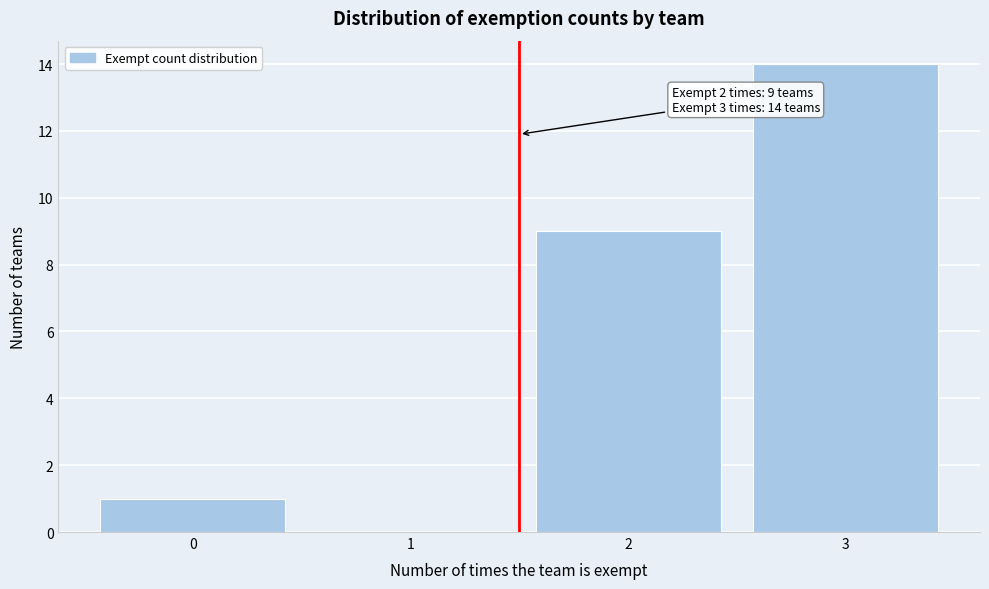

Reading right to left, extract all data points from this chart.

3=14	2=9	1=0	0=1